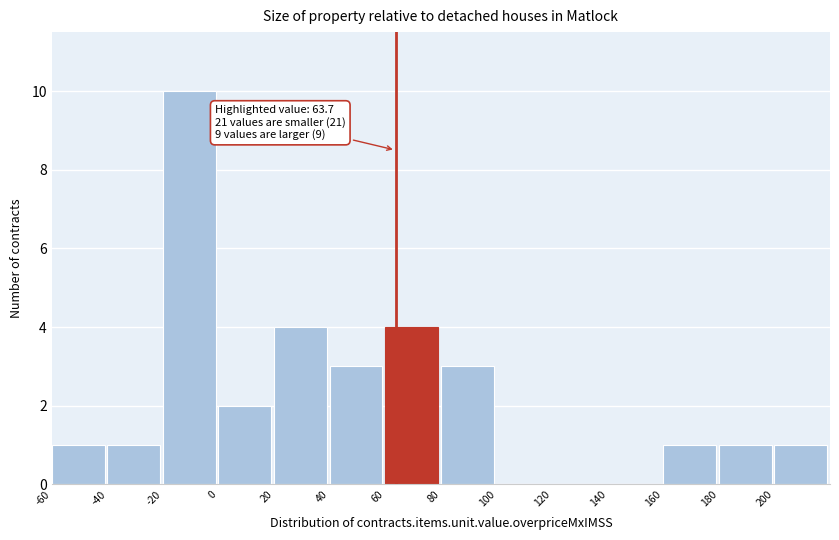

Over which range of the x-axis is the bar tallest?

-20 to 0